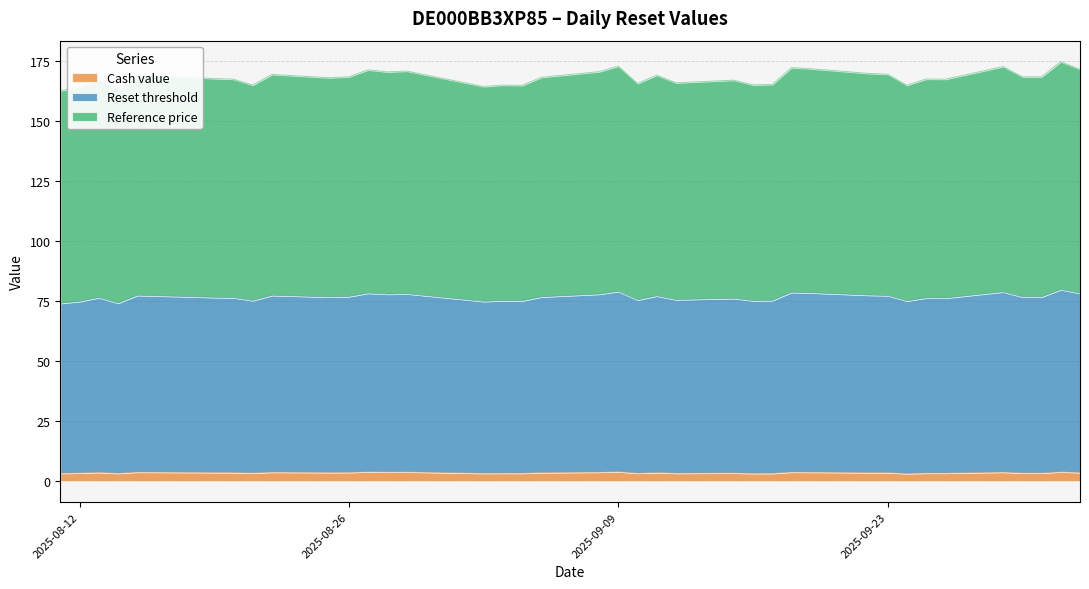

At how many categories does at least one series exceed 27?

39